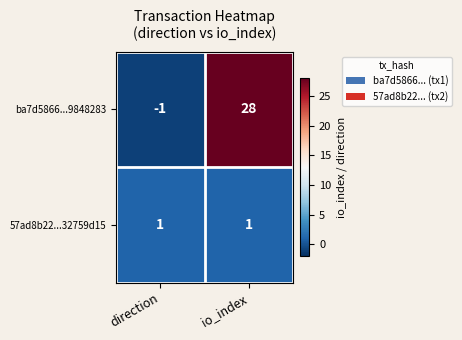

What is the sum of all ba7d5866...9848283 values?

27